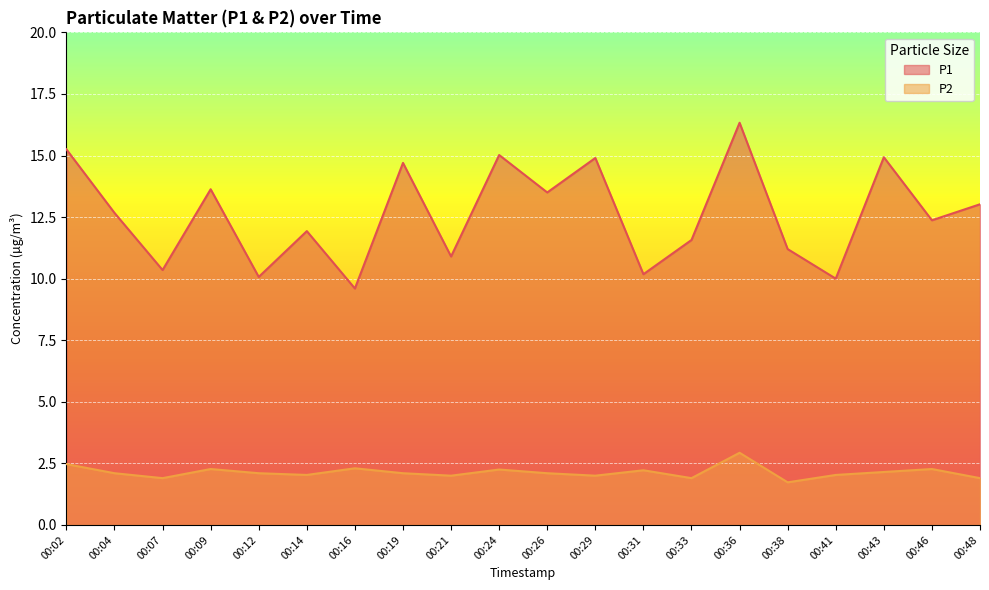

Reading left to right, transcribe all the data shown in this chart.

P1: 15.2	12.7	10.3	13.6	10.1	11.9	9.6	14.7	10.9	15.0	13.5	14.9	10.2	11.6	16.3	11.2	10.0	14.9	12.4	13.0
P2: 2.5	2.1	1.9	2.3	2.1	2.0	2.3	2.1	2.0	2.2	2.1	2.0	2.2	1.9	2.9	1.7	2.0	2.1	2.3	1.9